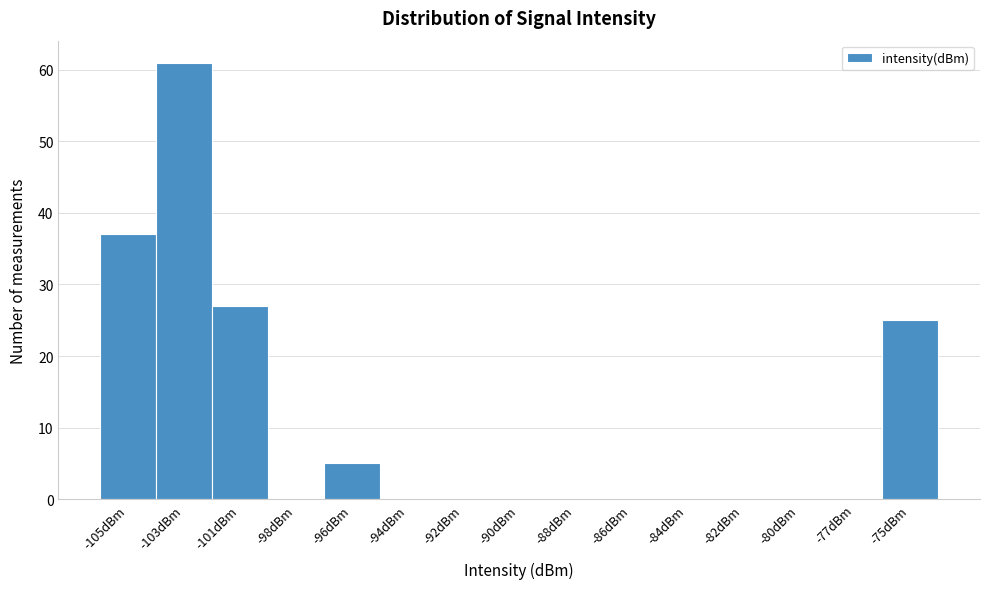

Reading left to right, list all the values displayed in this chart.

-105dBm=37	-103dBm=61	-101dBm=27	-98dBm=0	-96dBm=5	-94dBm=0	-92dBm=0	-90dBm=0	-88dBm=0	-86dBm=0	-84dBm=0	-82dBm=0	-80dBm=0	-77dBm=0	-75dBm=25